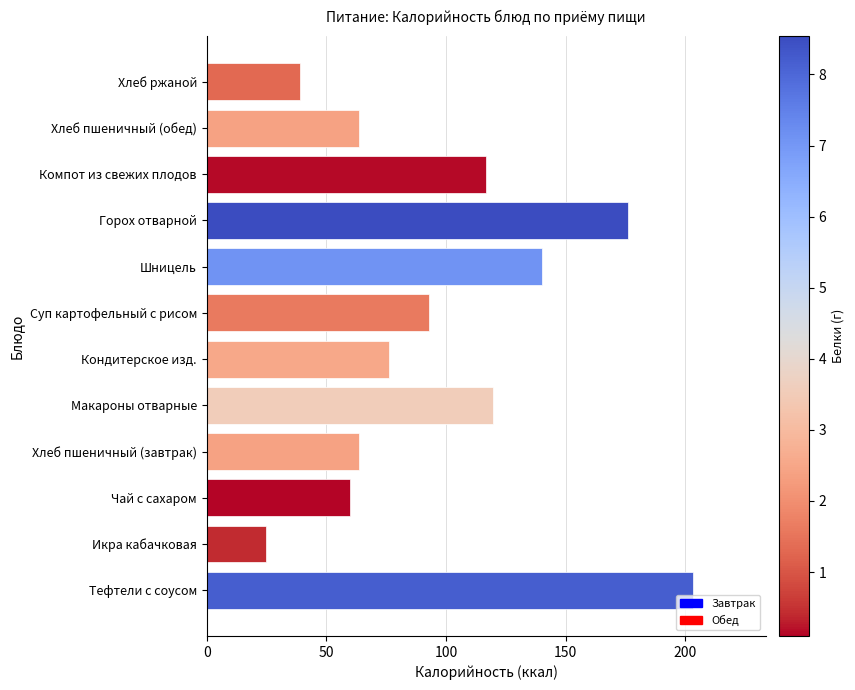

At which category does the chart reach its minimum across all series?

Икра кабачковая